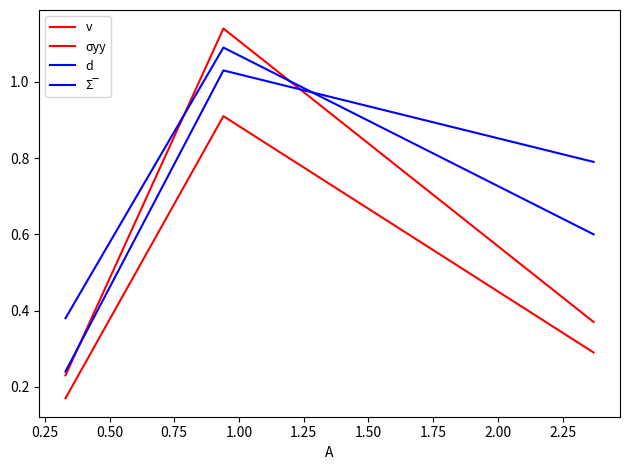

What is the value of the d point at the 2nd from the left?

1.1